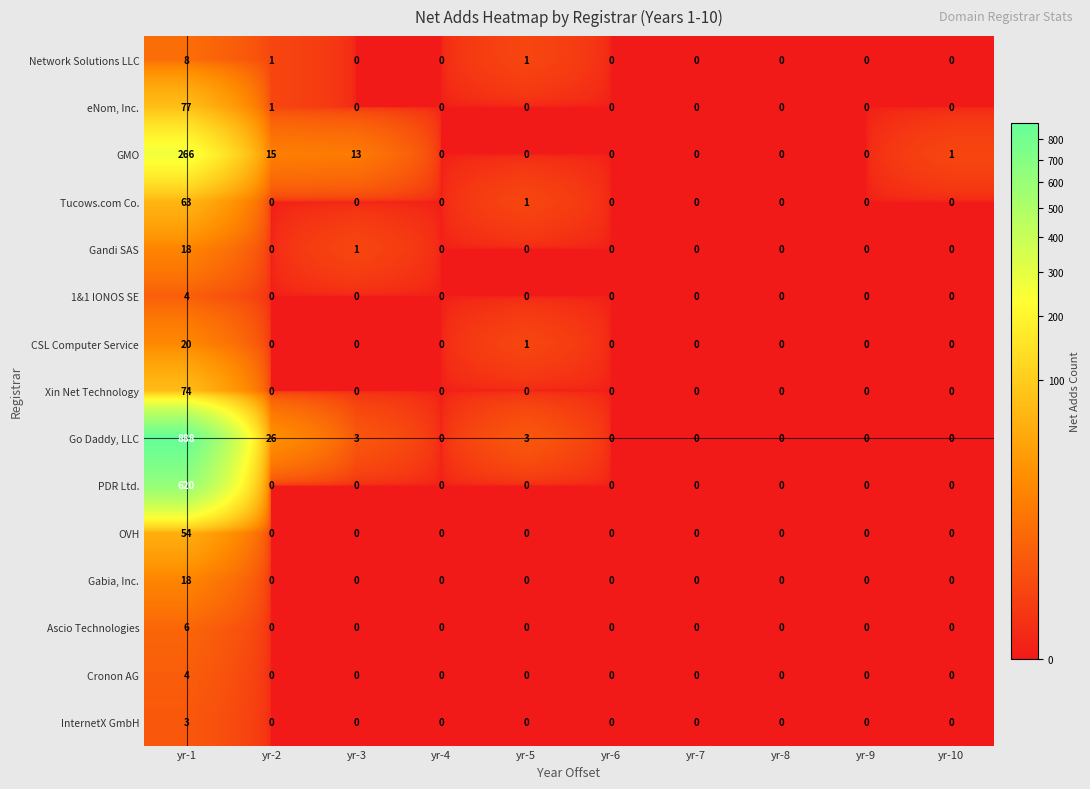

What is the difference between the Cronon AG values at yr-1 and yr-5?

4